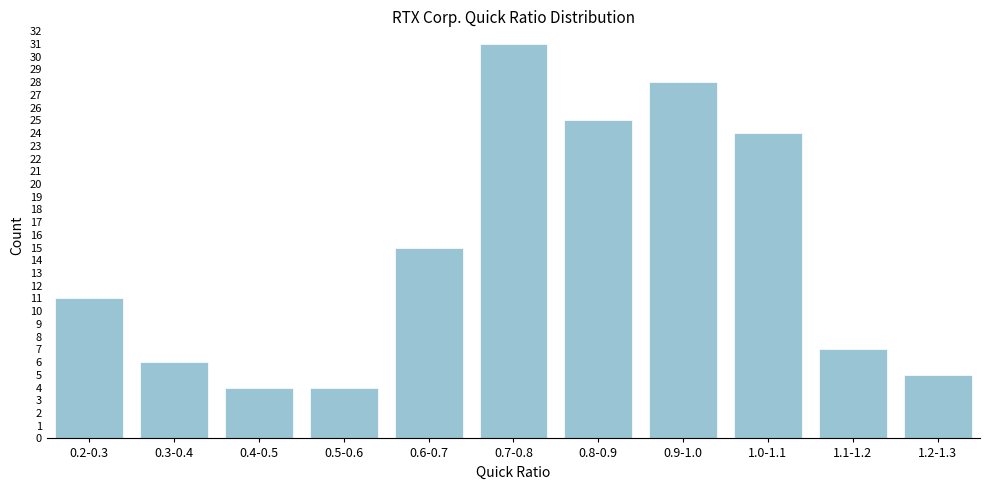

Reading right to left, extract all data points from this chart.

5	7	24	28	25	31	15	4	4	6	11